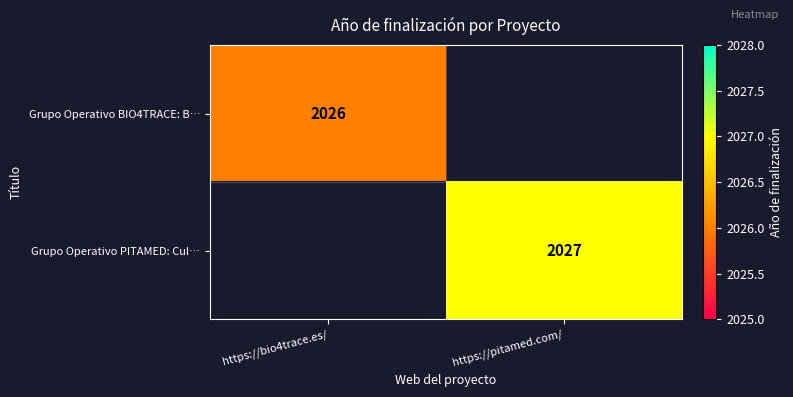

Which label corresponds to the smallest value in the chart?

https://bio4trace.es/